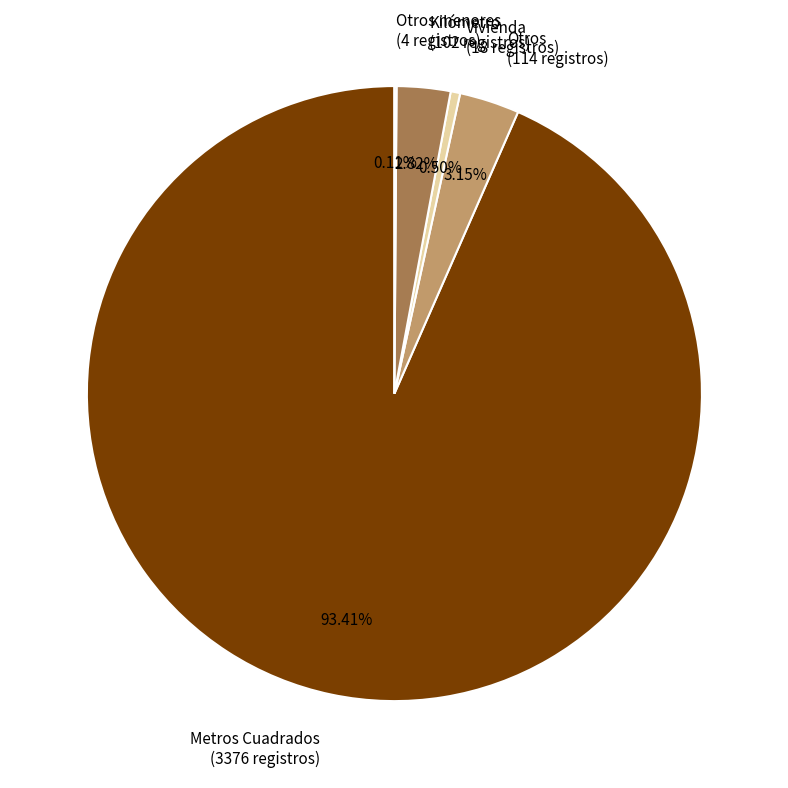

Which slice represents more than half of the pie?

Metros Cuadrados (3376 registros)